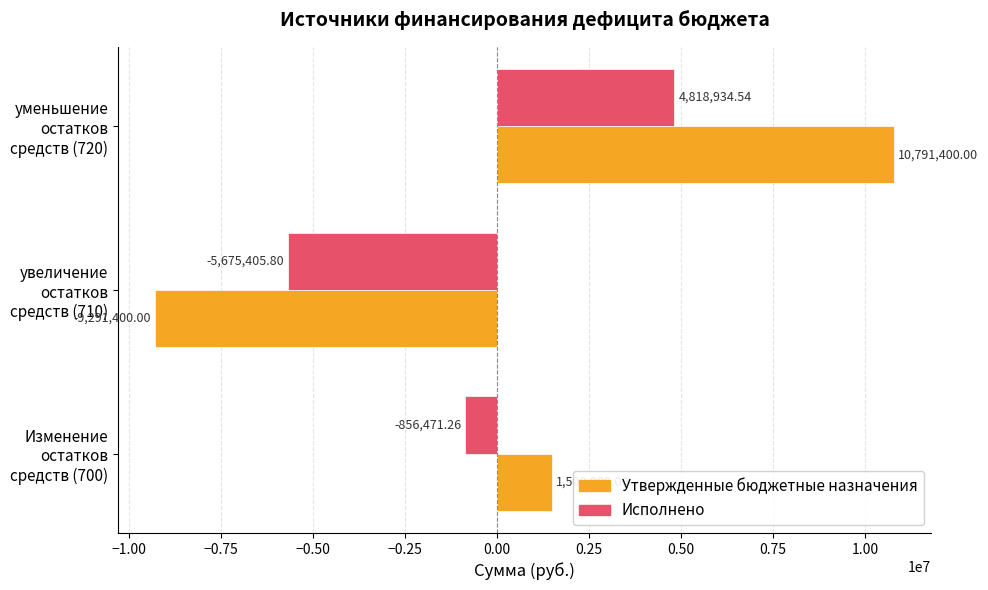

Which series changed the most between Изменение остатков средств (700) and увеличение остатков средств (710)?

Утвержденные бюджетные назначения